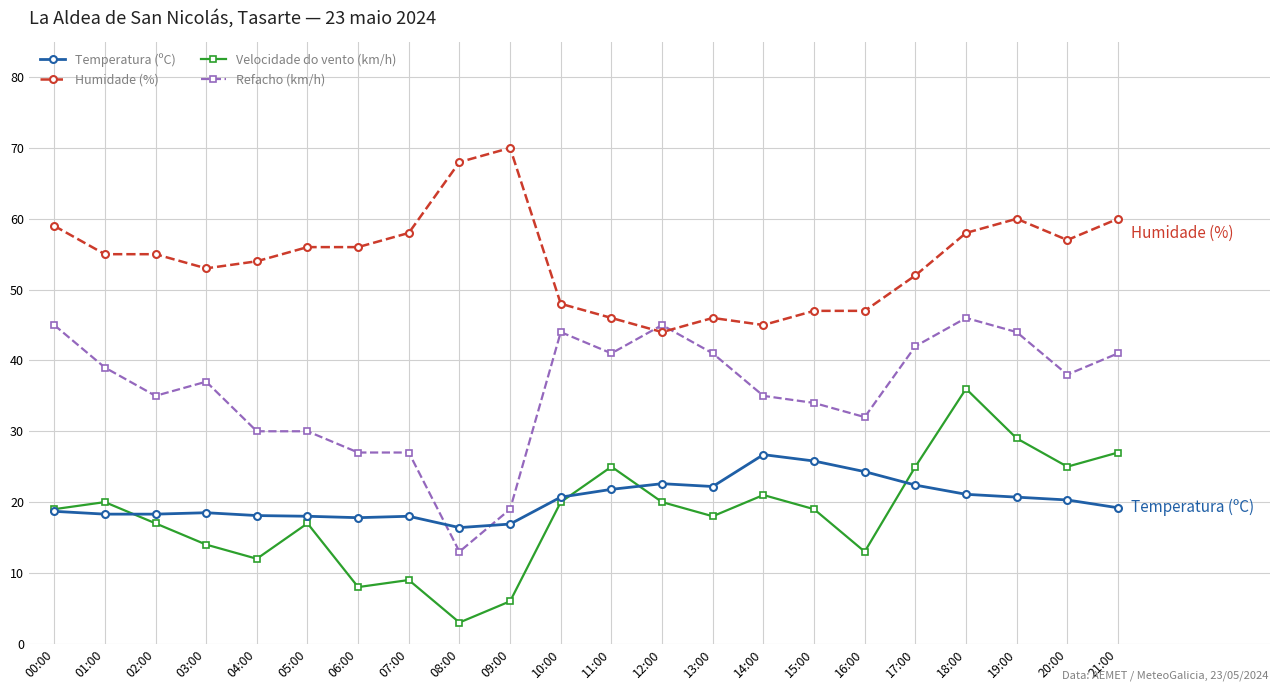

Where is the first local minimum for Velocidade do vento (km/h)?

04:00